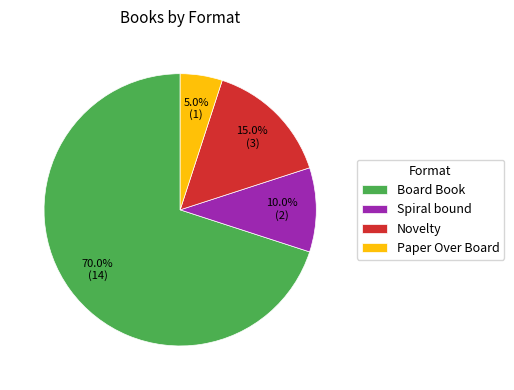

Between Board Book and Paper Over Board, which is larger?

Board Book